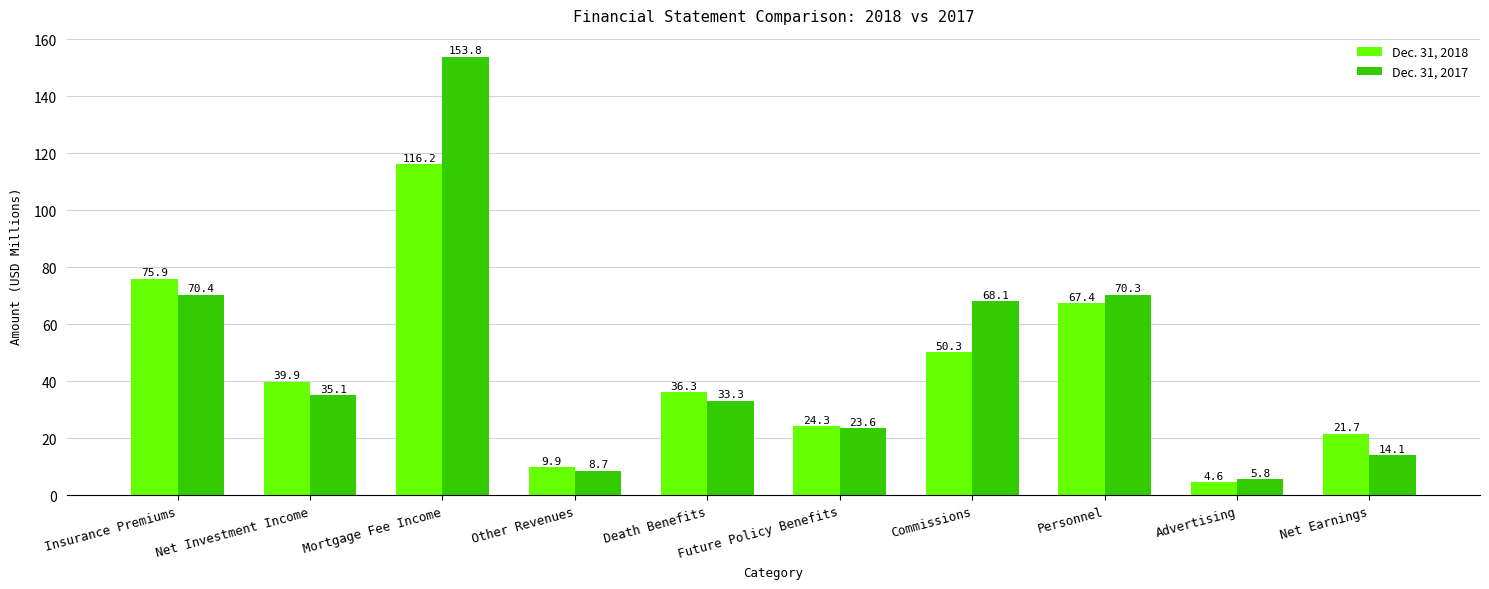

Count the number of categories in the chart.

10